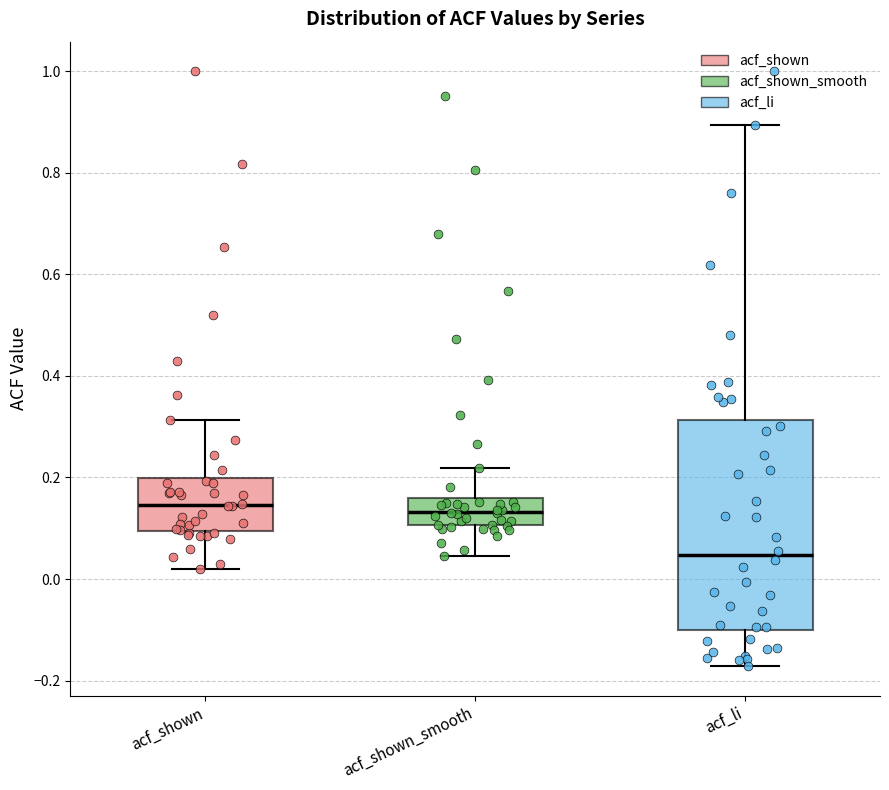

Reading left to right, read every box against the y-axis: the position of its median line, the range the box covers, and the ends of its whiskers. The values are not printed on the chart, so give them approximately, as read against the axis.

acf_shown: median 0.14, box 0.10 to 0.20, whiskers 0.02 to 0.32
acf_shown_smooth: median 0.14, box 0.10 to 0.16, whiskers 0.04 to 0.22
acf_li: median 0.04, box -0.10 to 0.32, whiskers -0.18 to 0.90